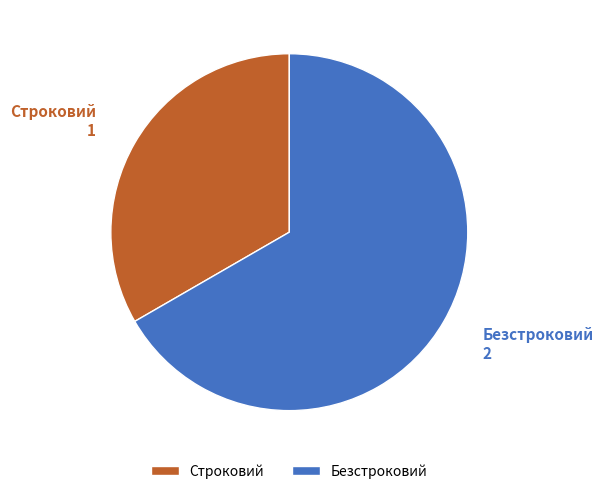

Which category accounts for the majority?

Безстроковий